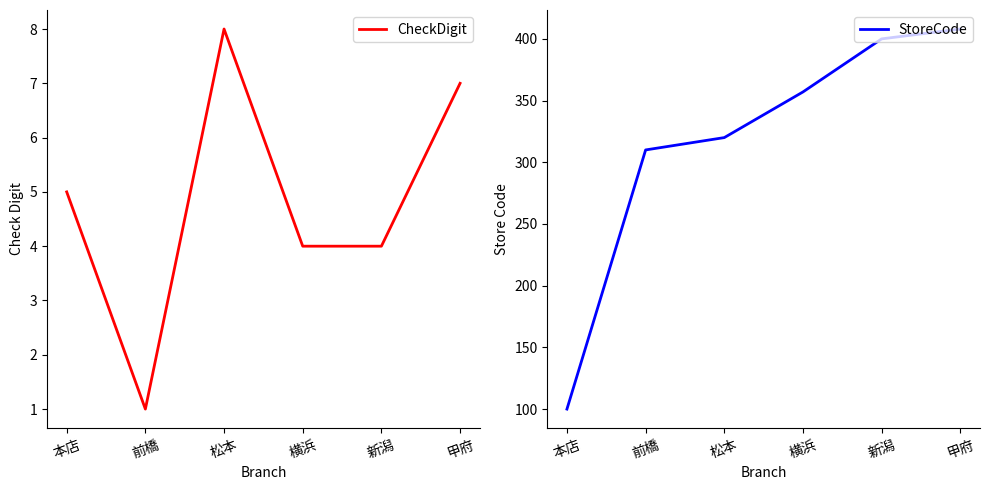

What position from the left is 横浜?

4